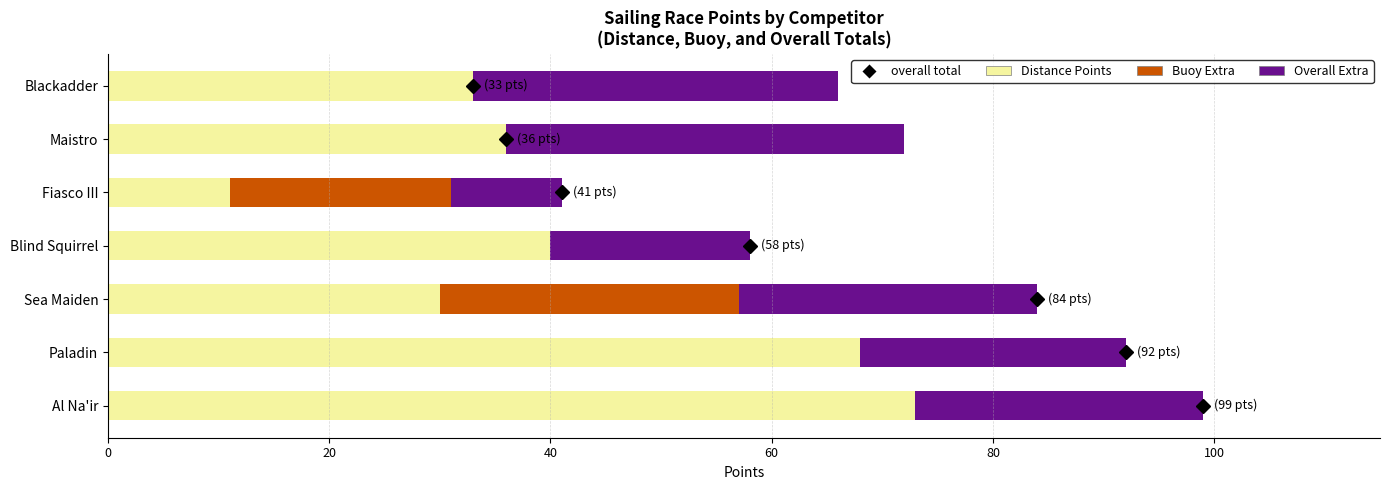

The Distance Points series shows 64 at Maistro. True or false?

False